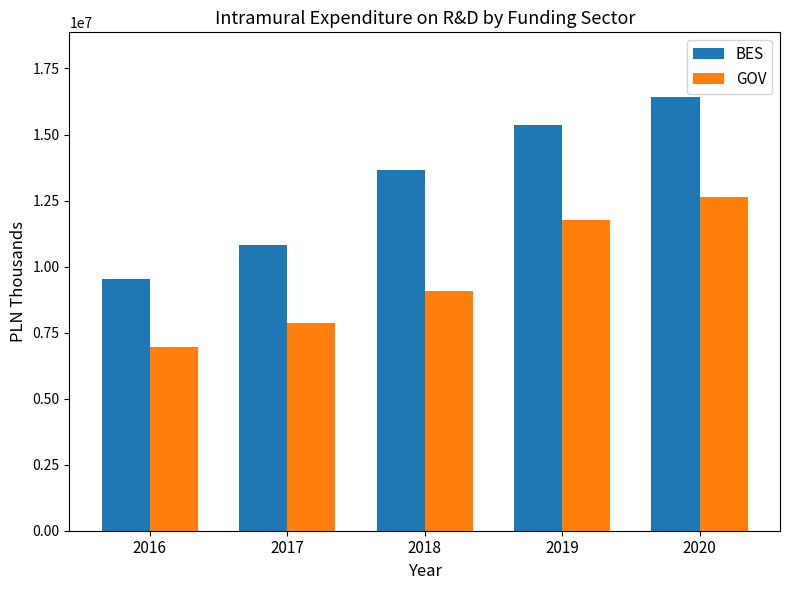

At how many categories does at least one series exceed 10176468?

4